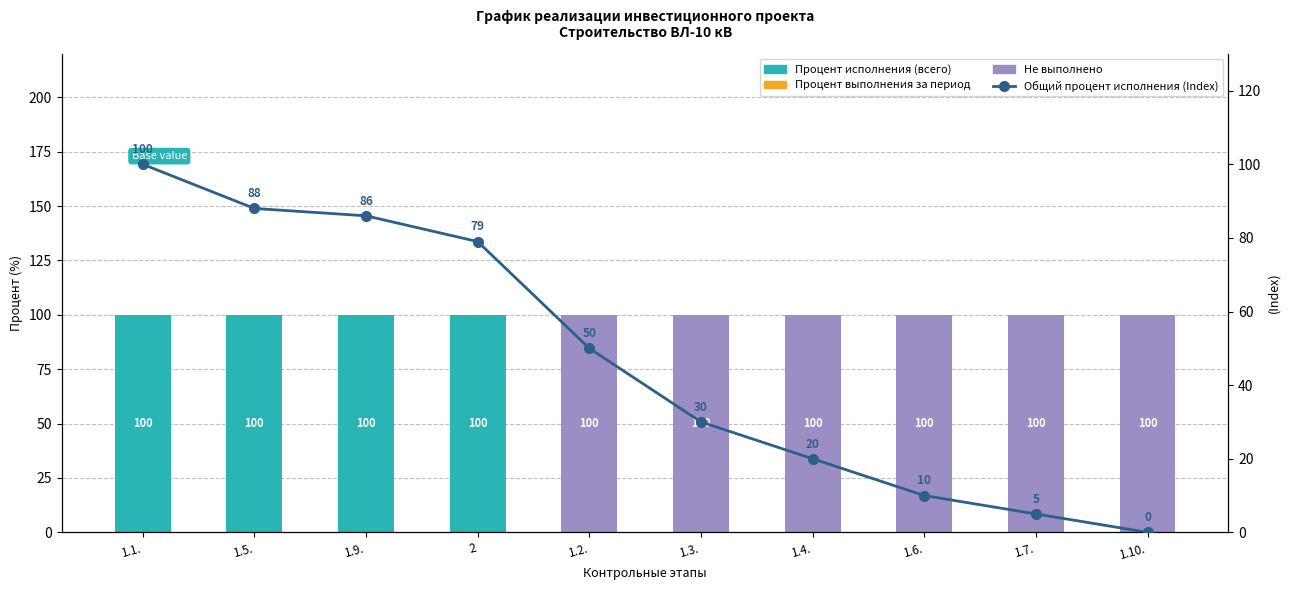

What is the sum of all Не выполнено values?

600